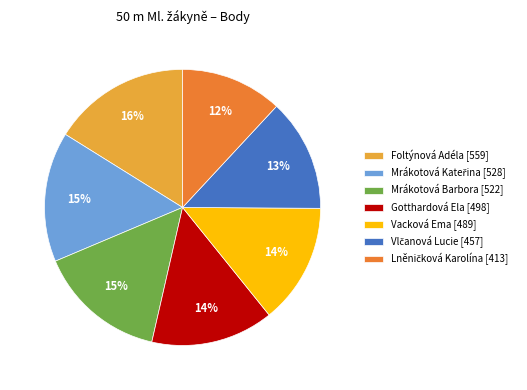

To the nearest percent, what percentage of the pie is Gotthardová Ela [498]?

14%